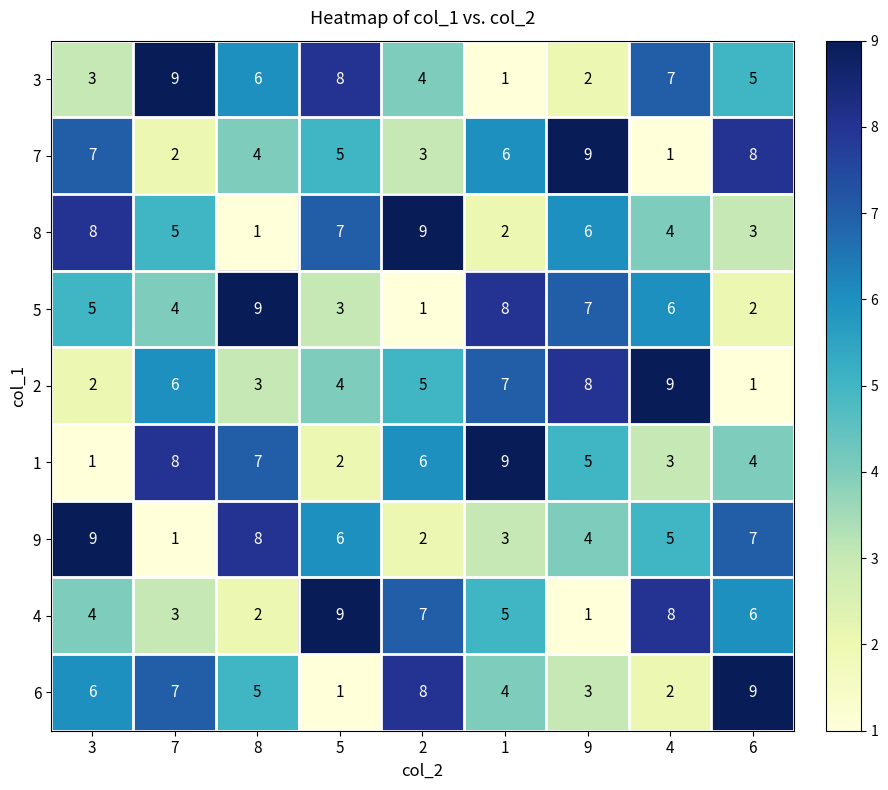

True or false: 8 has a value of 5 at 7.

True